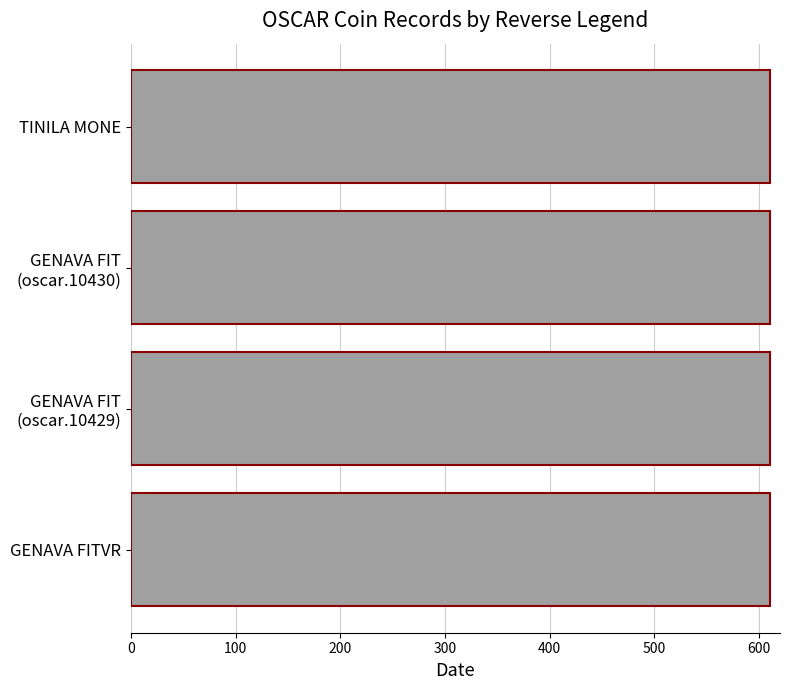

At which category is the sum across all series the highest?

GENAVA FITVR